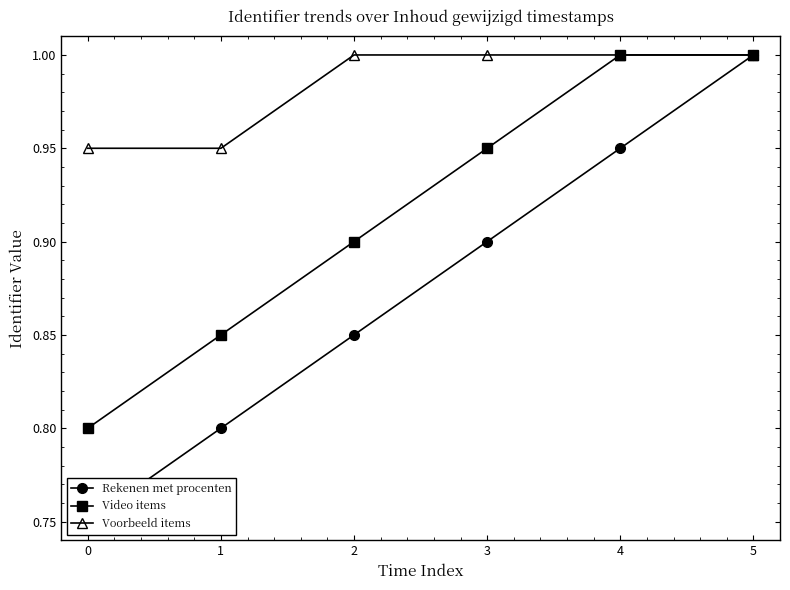

List the series in order of their overall mean, highest first.

Voorbeeld items, Video items, Rekenen met procenten